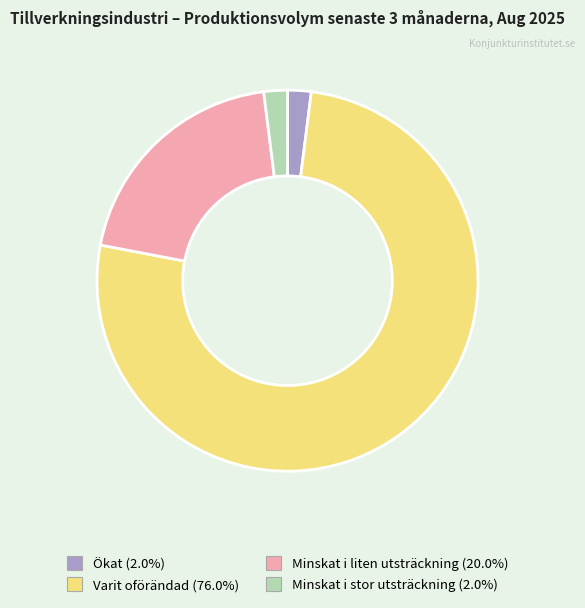

Is it true that Minskat i stor utsträckning is 2% of the pie?

True